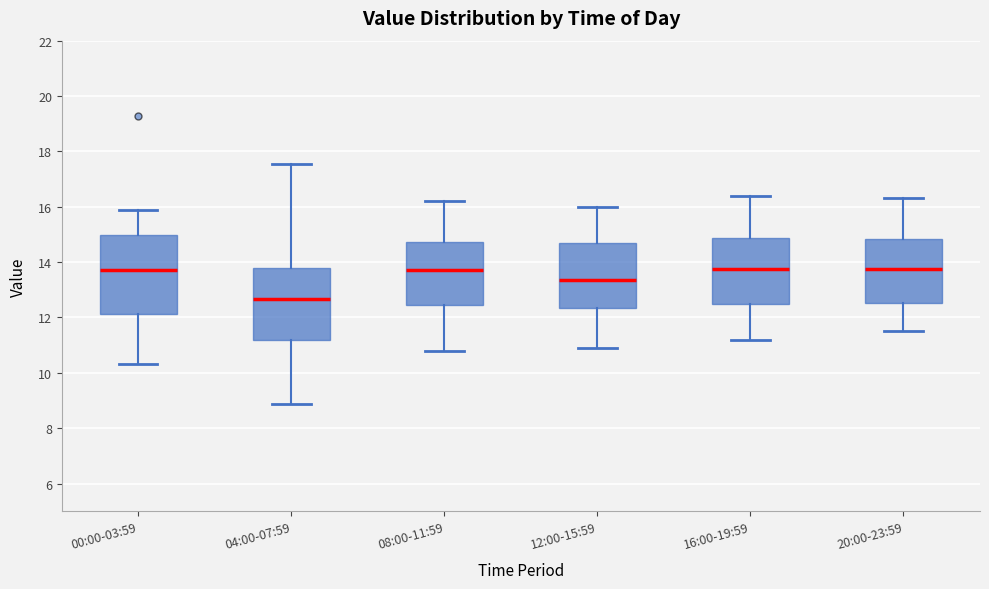

Comparing the boxes themselves (not the whiskers), which one is the tallest?

00:00-03:59